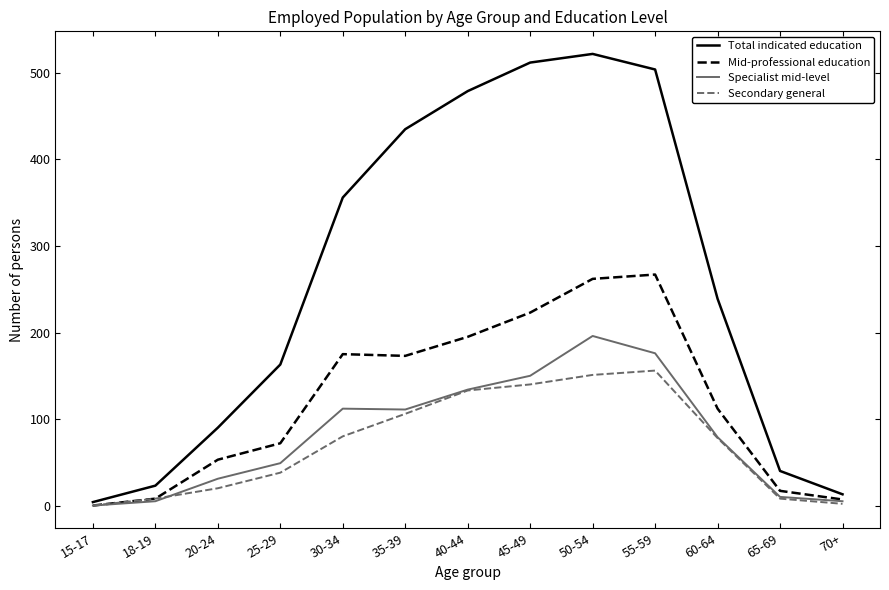

List the series in order of their peak value, highest first.

Total indicated education, Mid-professional education, Specialist mid-level, Secondary general